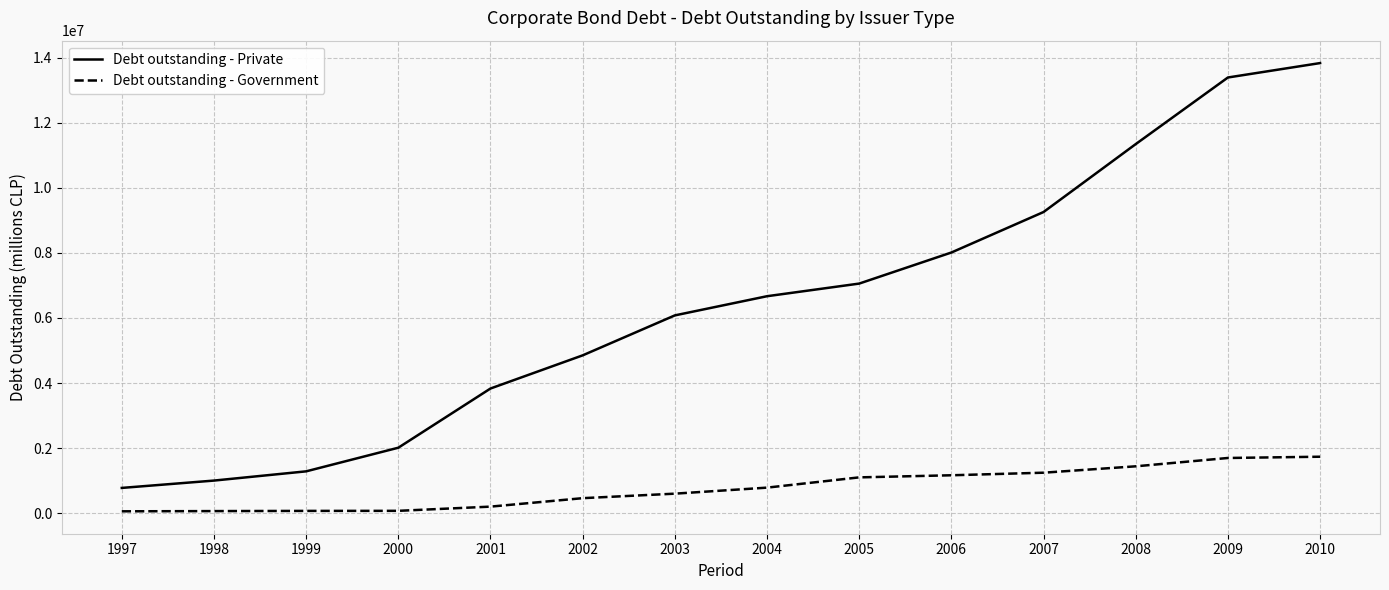

Does the chart display data point markers on the line(s)?

No